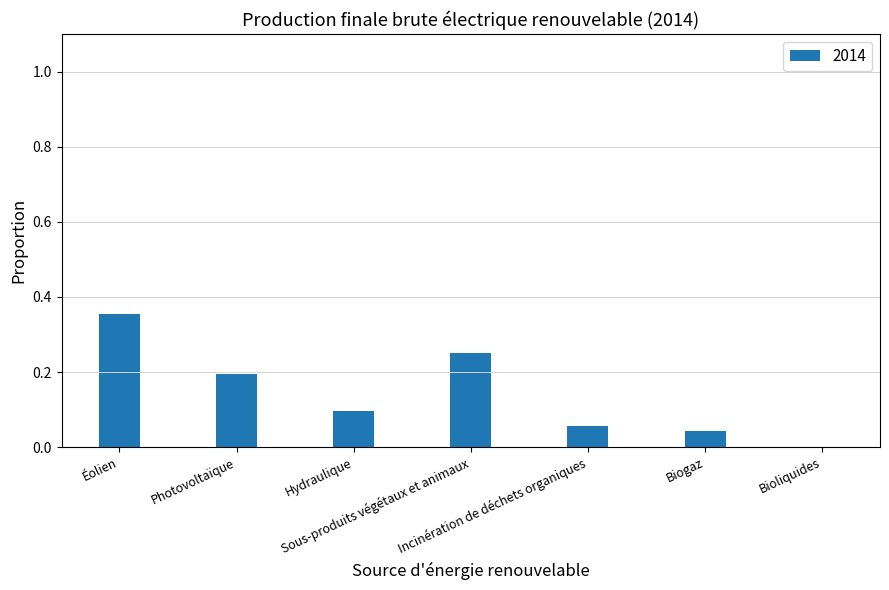

What is the label of the 5th bar from the left?

Incinération de déchets organiques